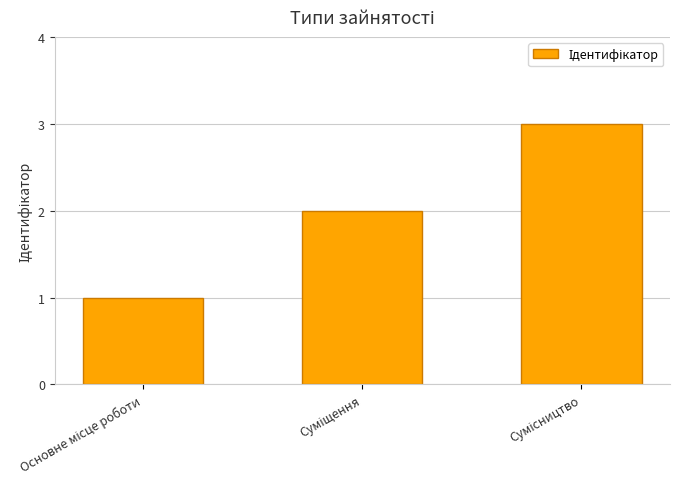

What is the sum of all values?

6